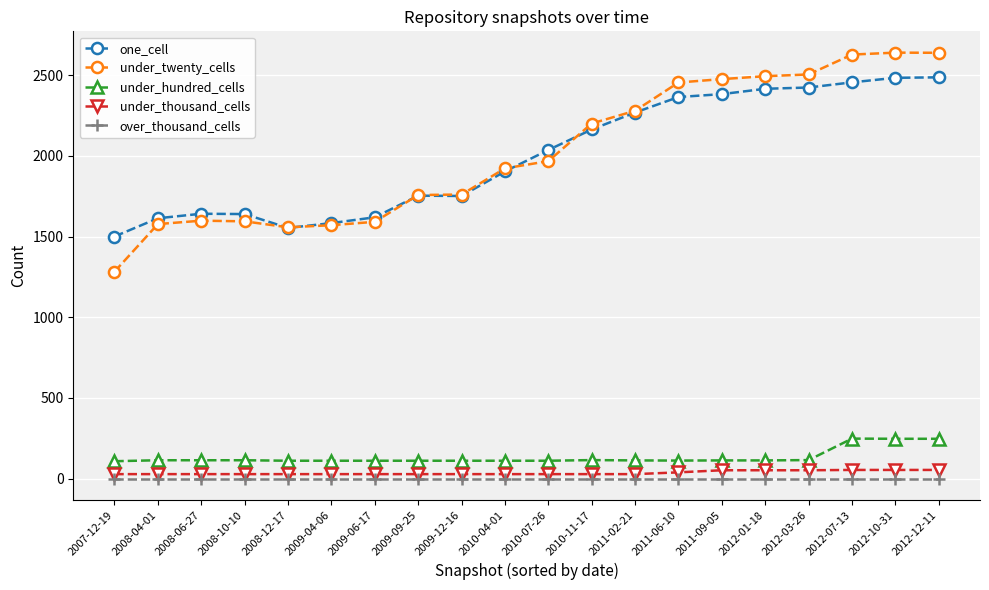

What is the greatest value displayed?

2639